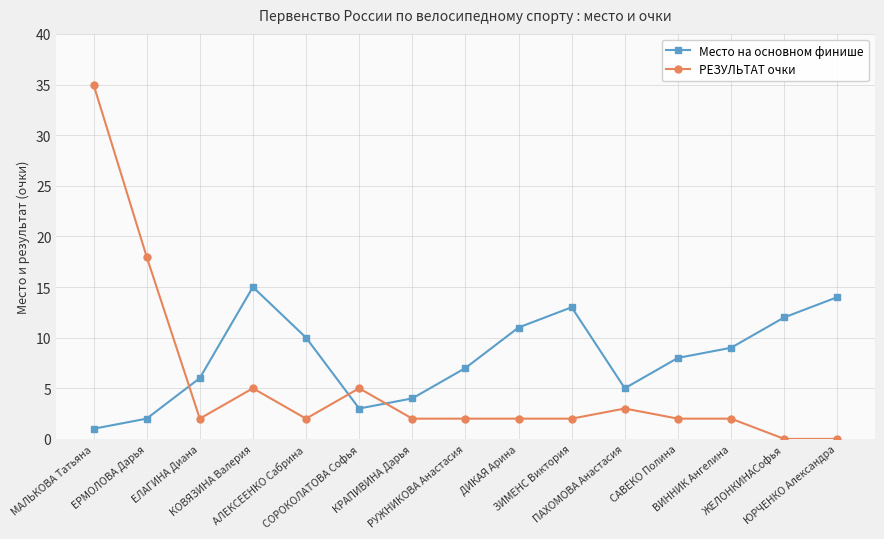

What is the spread (max minus min) of values at КРАПИВИНА Дарья?

2